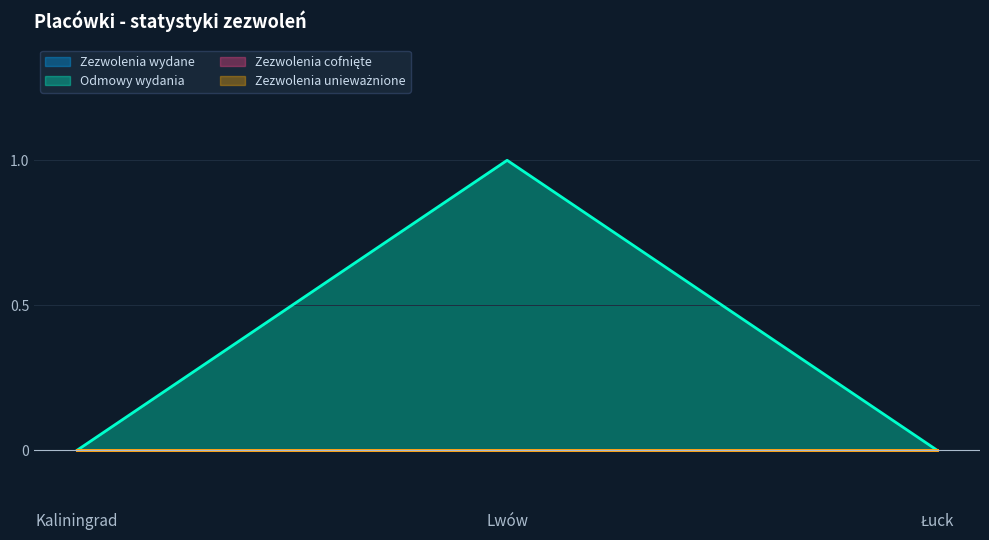

Rank the categories by Odmowy wydania value from highest to lowest.

Lwów, Kaliningrad, Łuck